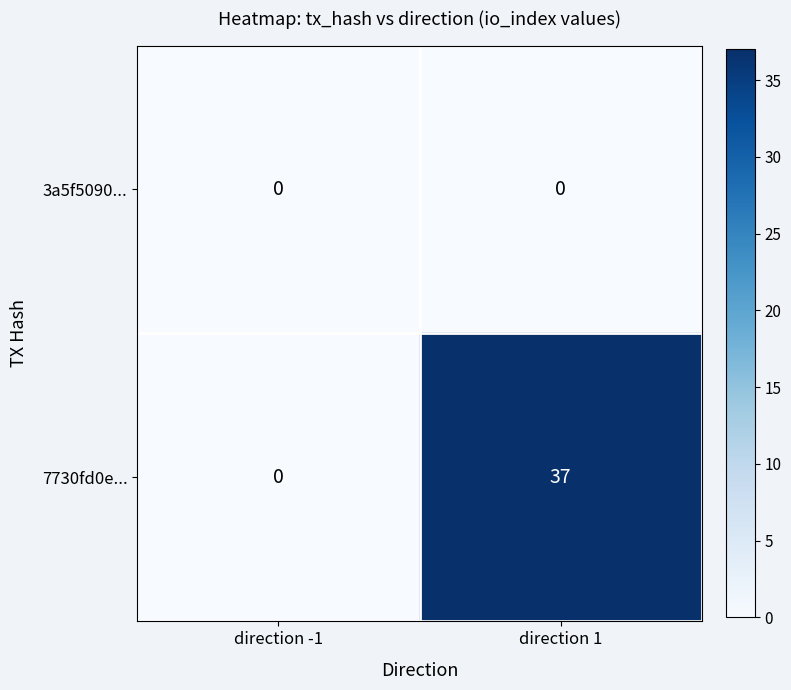

Which series has the largest total across all categories?

7730fd0e...